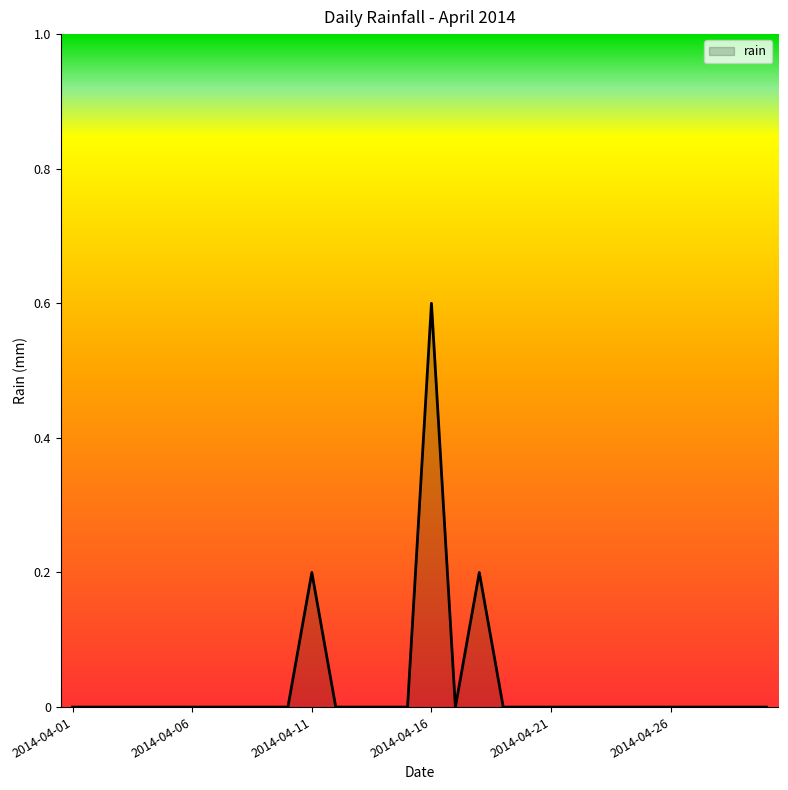

What is the difference between the maximum and minimum values?

0.6